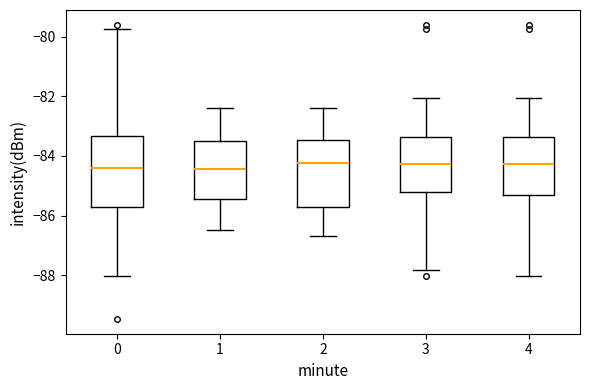

Reading left to right, read every box against the y-axis: the position of its median line, the range the box covers, and the ends of its whiskers. The values are not printed on the chart, so give them approximately, as read against the axis.

0: median -84.4, box -85.8 to -83.4, whiskers -88.0 to -79.8
1: median -84.4, box -85.4 to -83.4, whiskers -86.4 to -82.4
2: median -84.2, box -85.8 to -83.4, whiskers -86.6 to -82.4
3: median -84.2, box -85.2 to -83.4, whiskers -87.8 to -82.0
4: median -84.2, box -85.4 to -83.4, whiskers -88.0 to -82.0